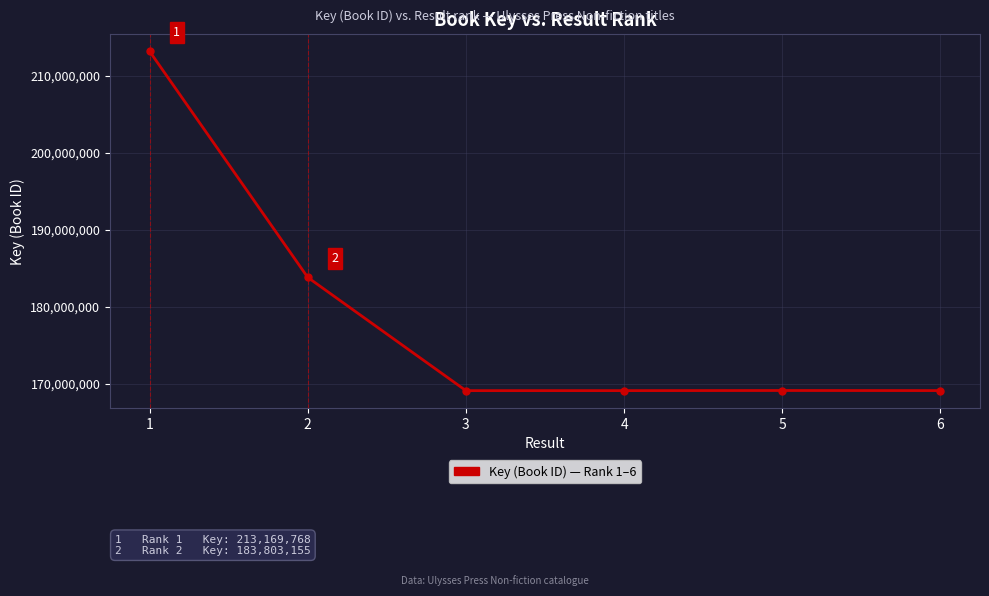

Does the chart display data point markers on the line(s)?

Yes